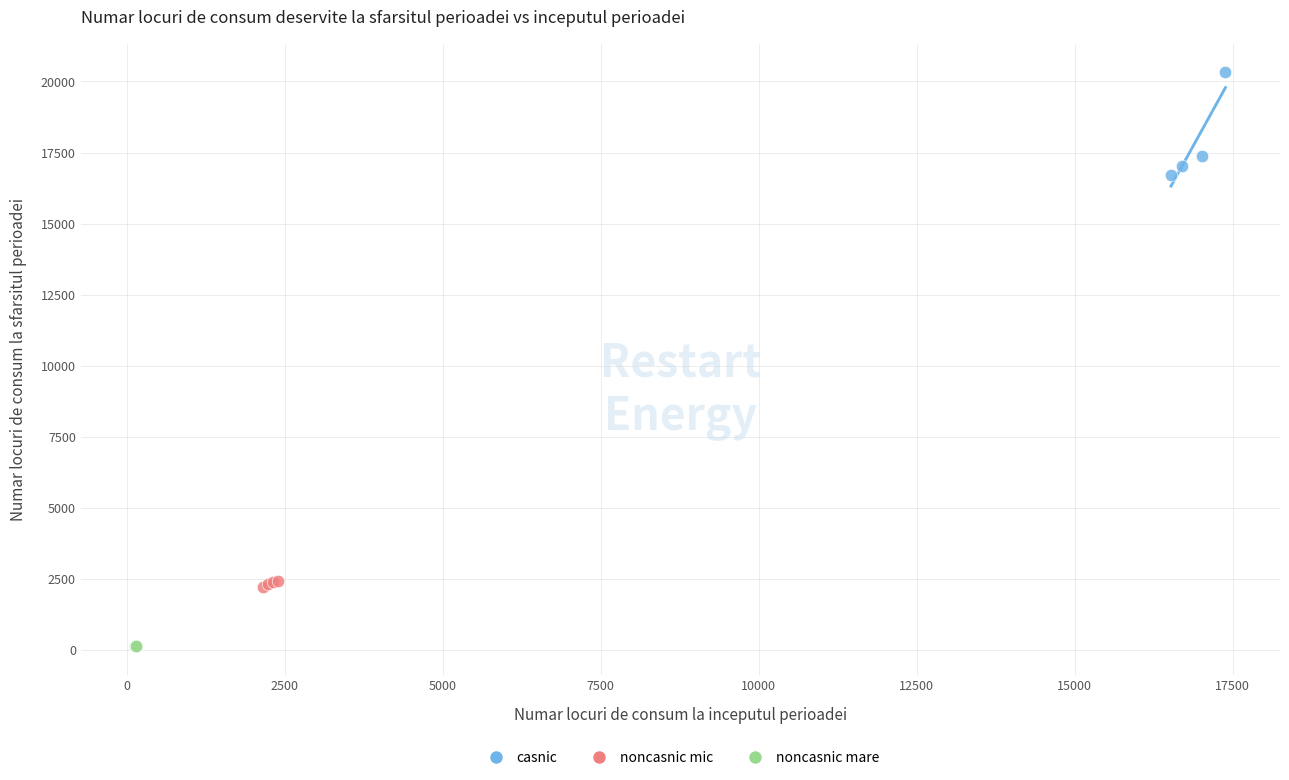

Which series reaches the maximum Y coordinate?

casnic